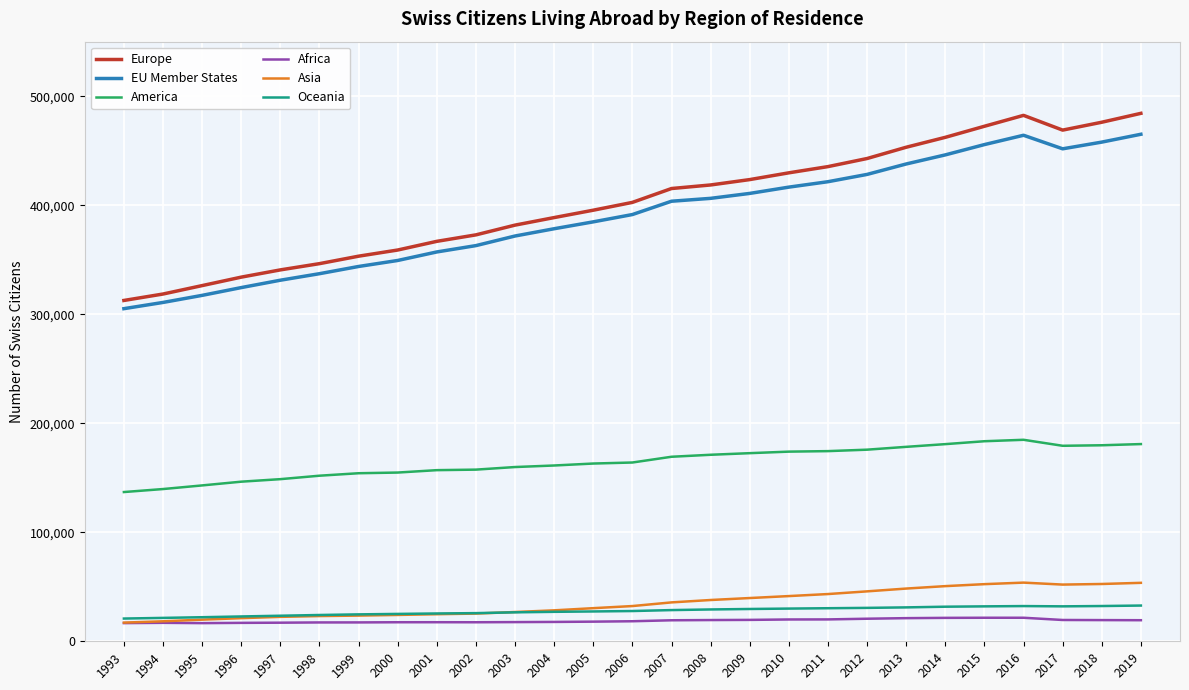

True or false: America and Africa cross at least once.

False